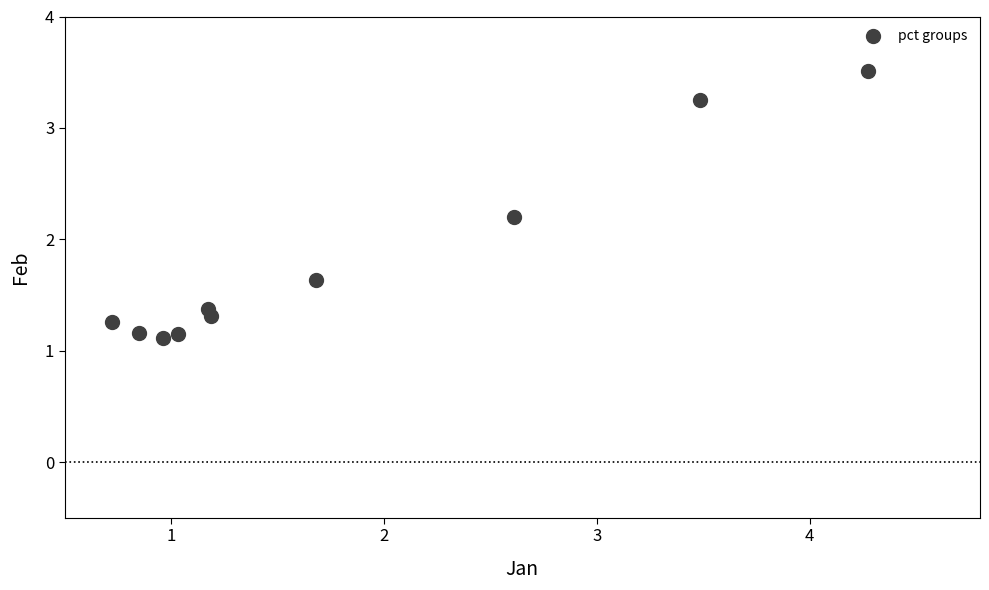

What Y value in the scatter plot is closest to 2?

2.2